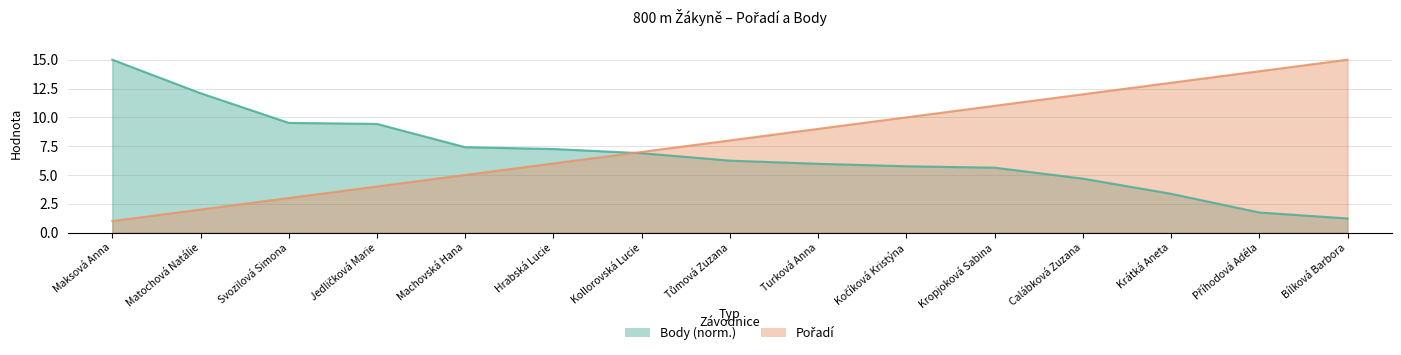

At how many categories does at least one series exceed 8?

11